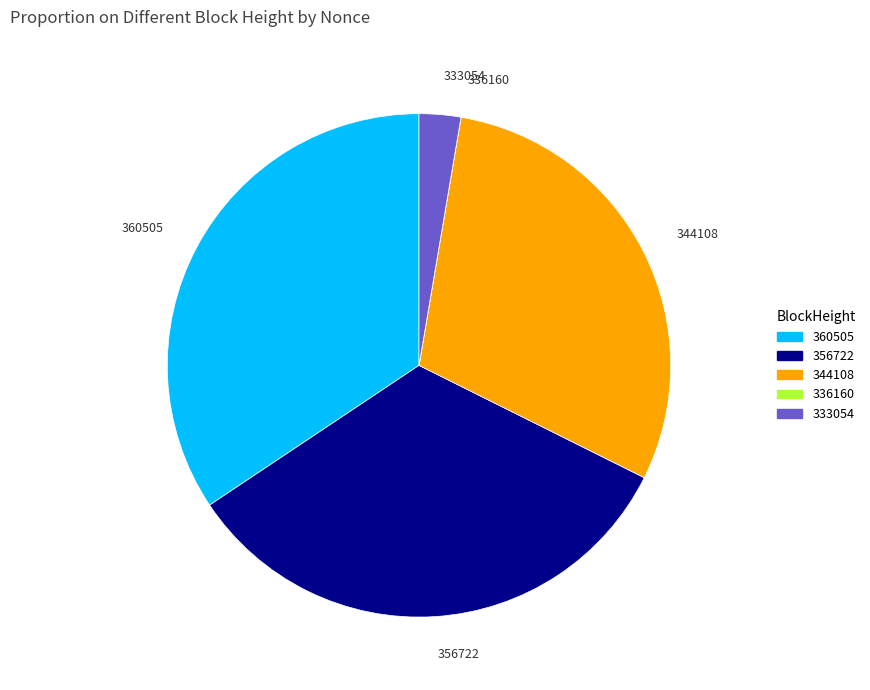

Does 333054 represent more than half of the total?

No